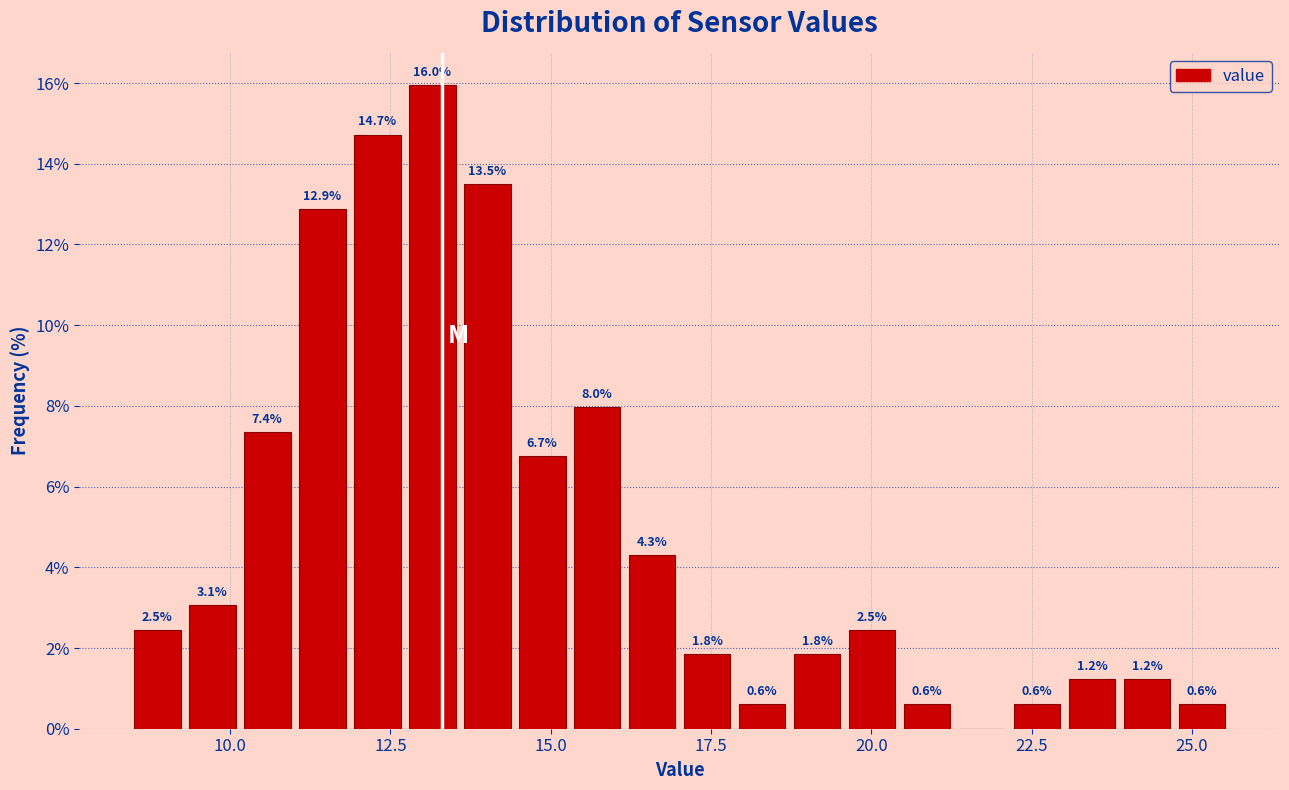

Around what value on the x-axis is the tallest bar? Give the approximate position of its centre, as read against the axis.

13.0